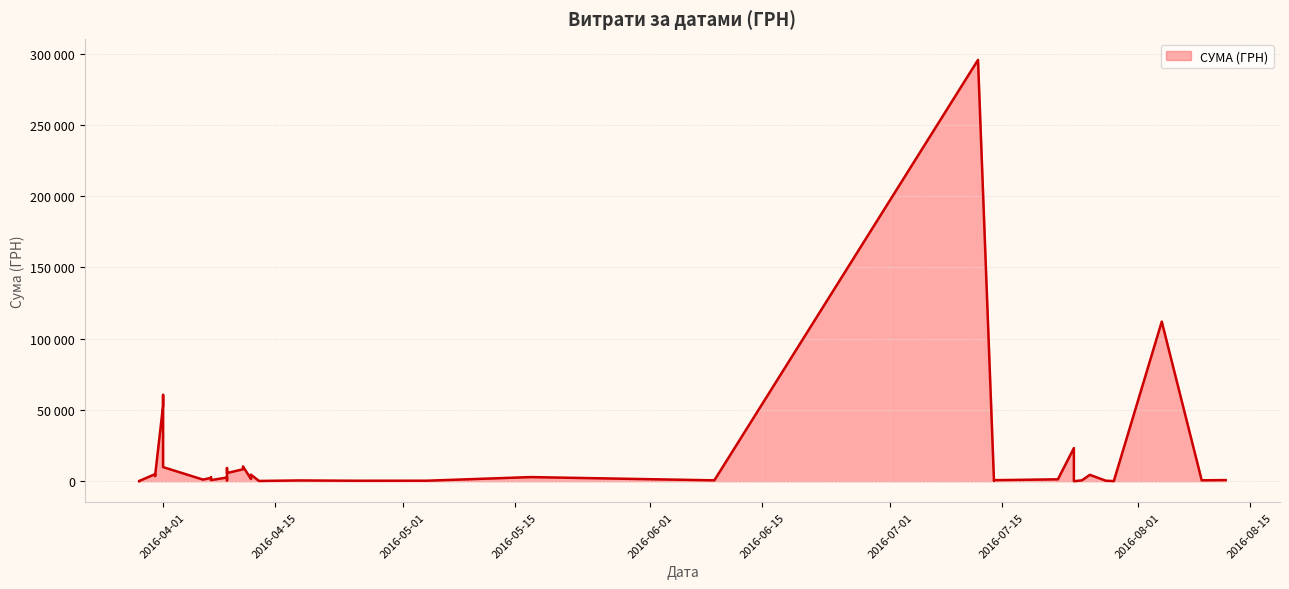

What is the difference between the maximum and minimum values?

295627.4